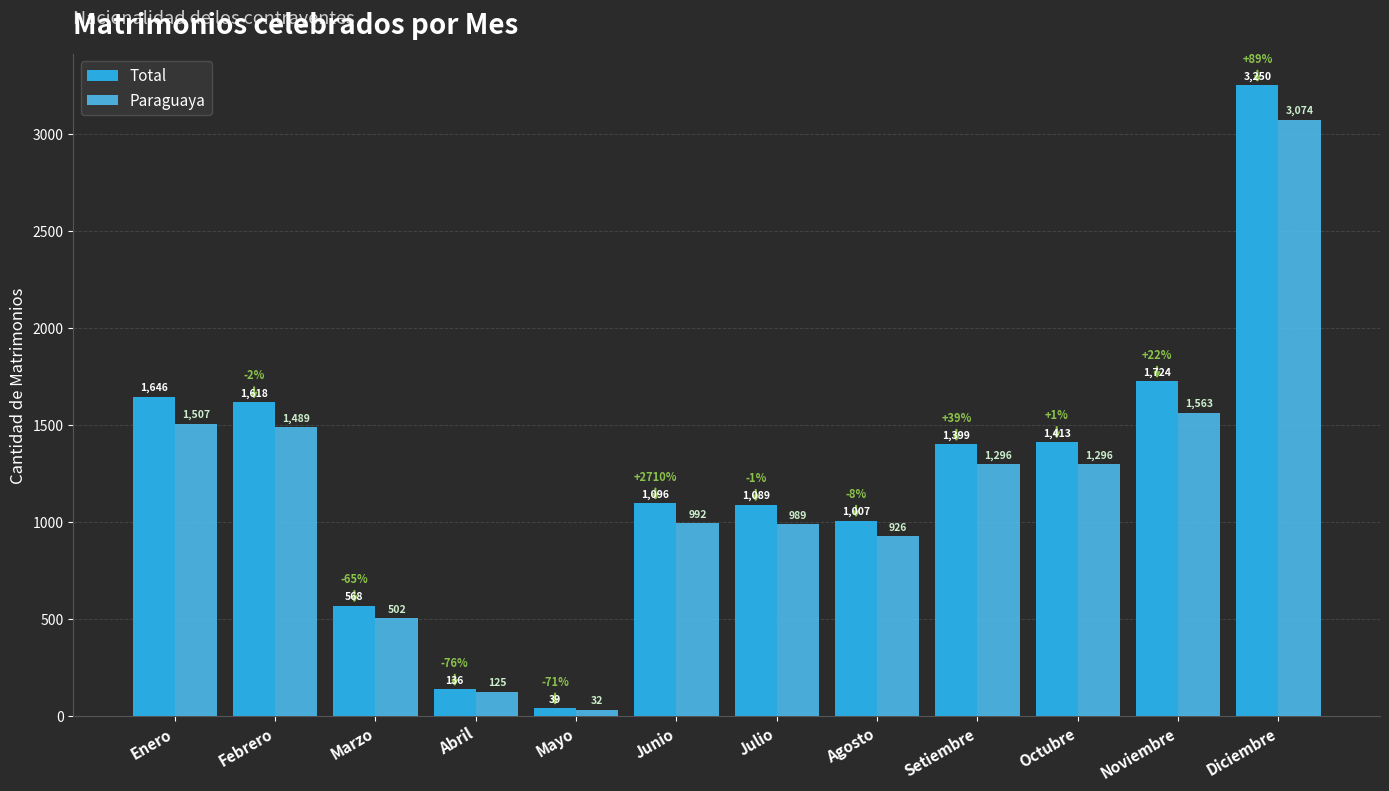

At how many categories does at least one series exceed 2501?

1